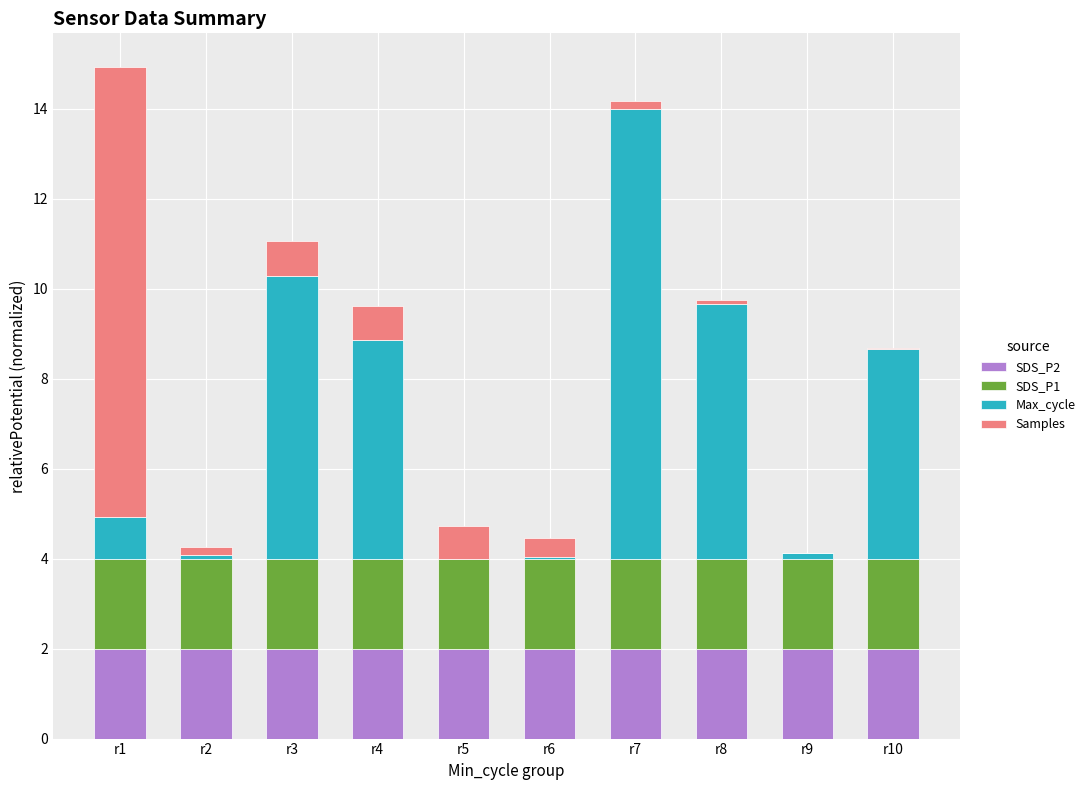

What is the total value across all series at r5?

4.7